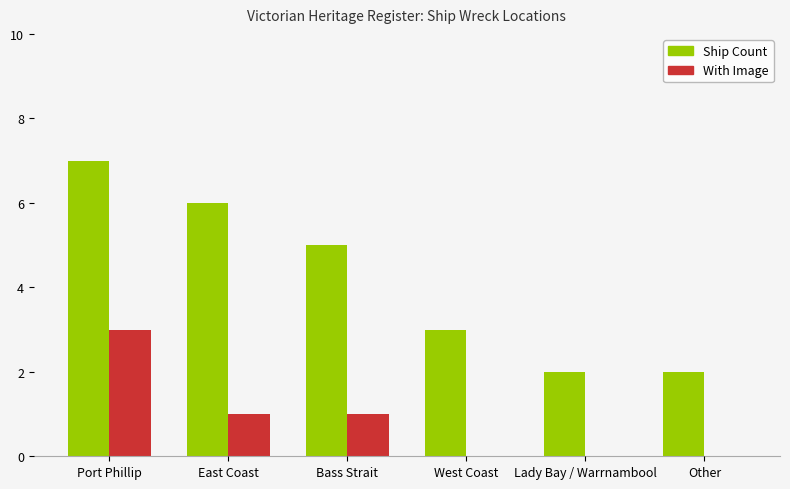

What is the sum of the Ship Count values at Lady Bay / Warrnambool and Port Phillip?

9